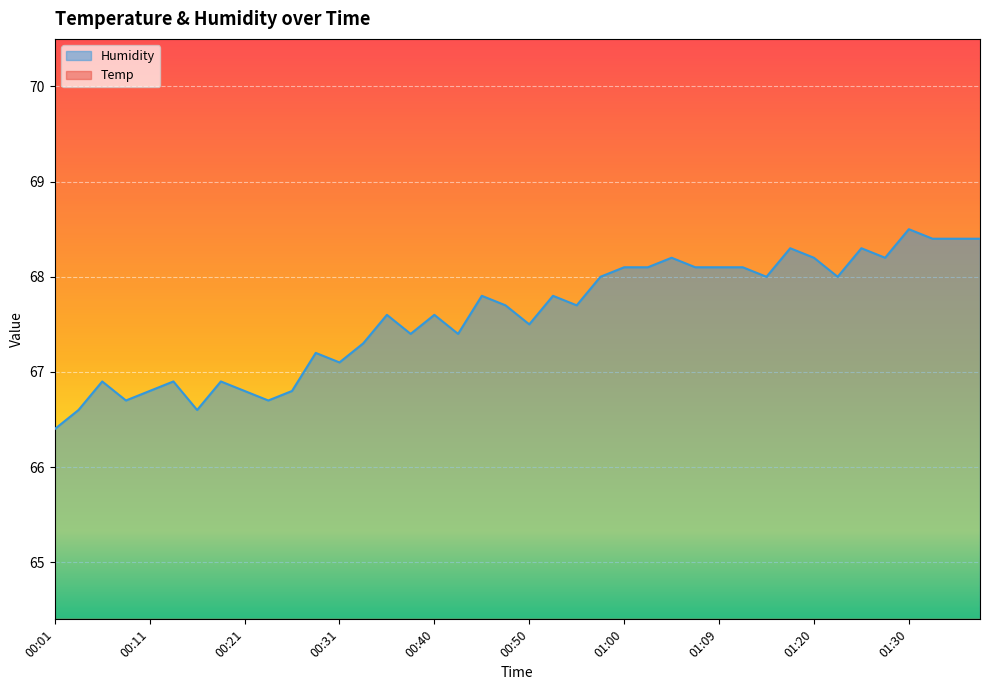

What is the maximum value for Temp?

26.9